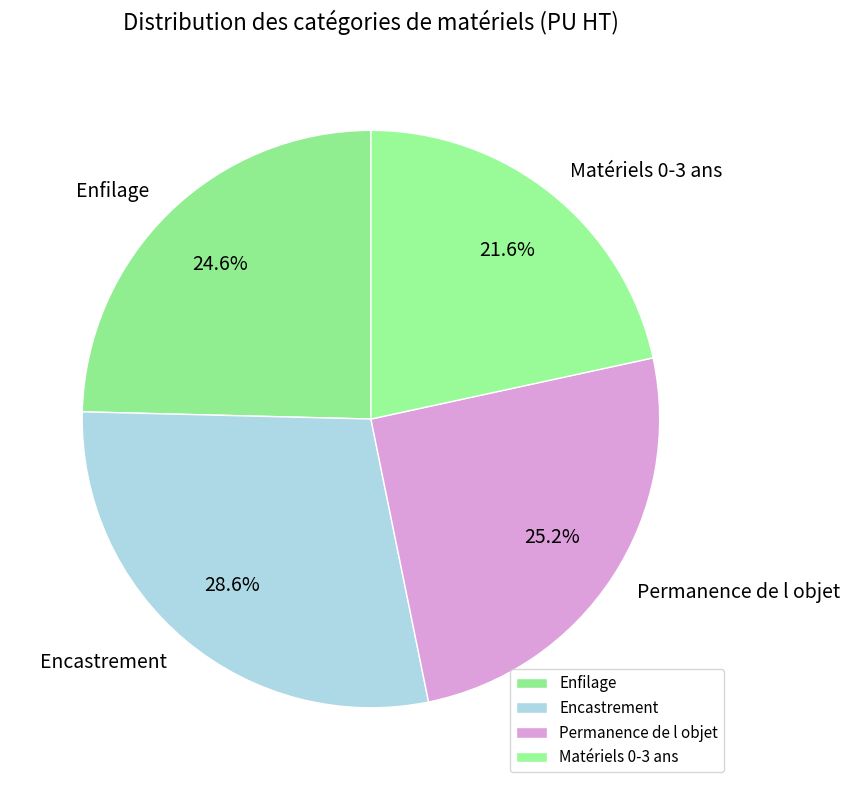

Is it true that Enfilage is 25% of the pie?

True